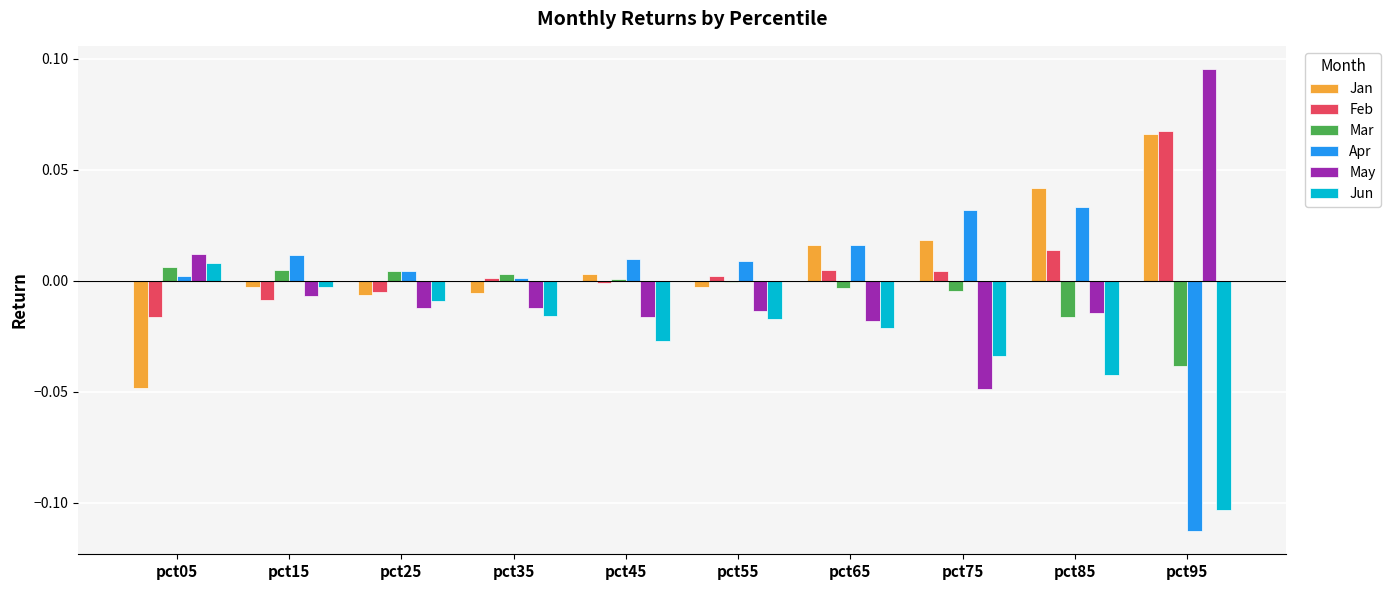

Which series changed the most between pct05 and pct55?

Jan